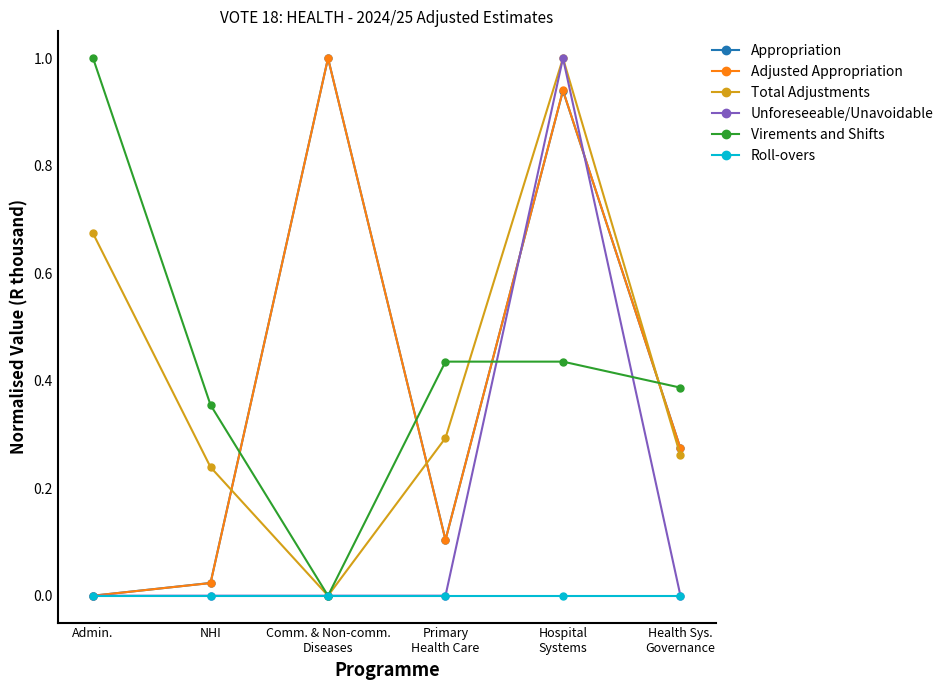

In Appropriation, how many points are higher than both neighbors (excluding endpoints)?

2